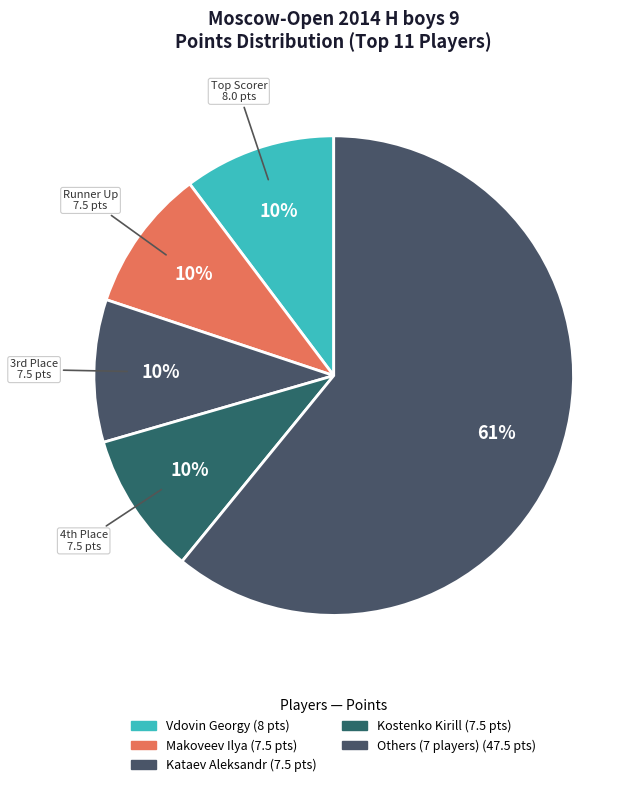

Count the number of slices in the pie.

5